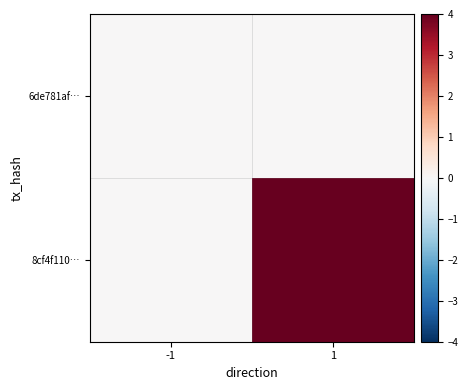

Which has a higher value, -1 or 1?

-1